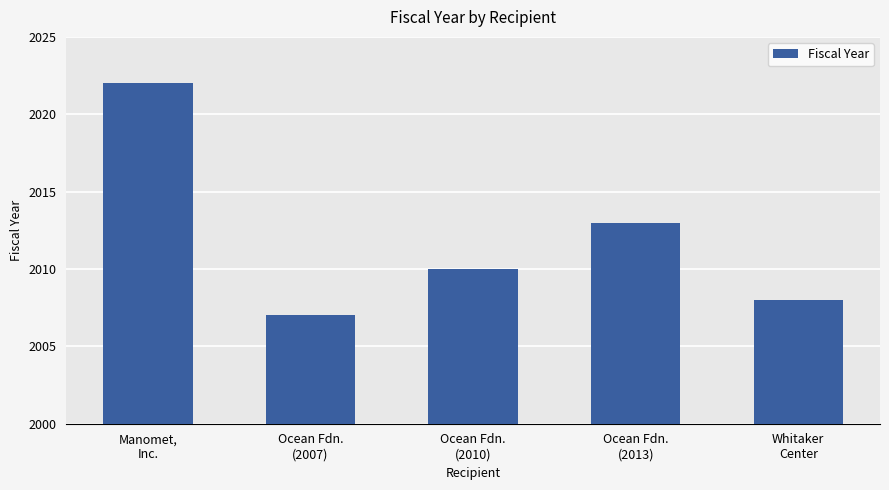

What is the sum of the values at Ocean Fdn.
(2013) and Whitaker
Center?

4021